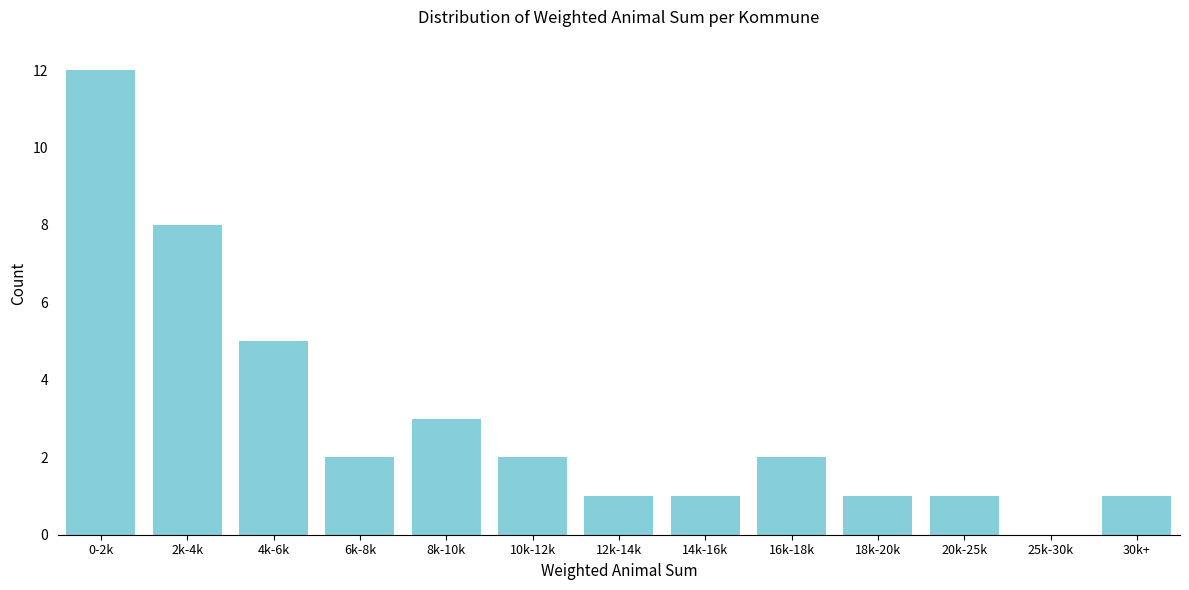

Reading right to left, transcribe all the data shown in this chart.

30k+=1	25k-30k=0	20k-25k=1	18k-20k=1	16k-18k=2	14k-16k=1	12k-14k=1	10k-12k=2	8k-10k=3	6k-8k=2	4k-6k=5	2k-4k=8	0-2k=12